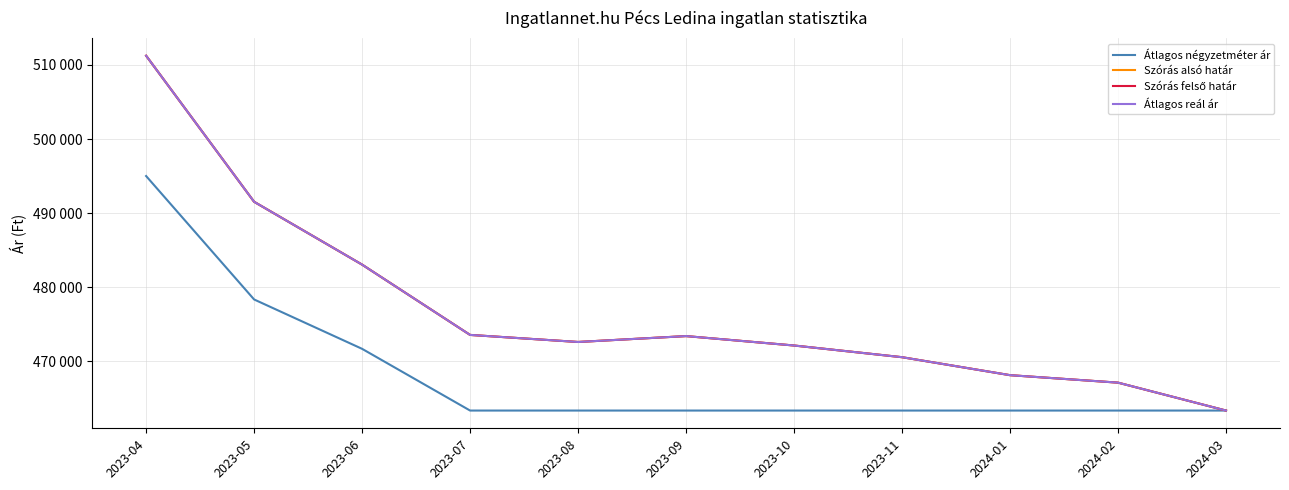

Reading left to right, extract all data points from this chart.

Átlagos négyzetméter ár: 495000	478333	471666	463333	463333	463333	463333	463333	463333	463333	463333
Szórás alsó határ: 511245	491523	483038	473546	472592	473387	472116	470537	468111	467101	463333
Szórás felső határ: 511245	491523	483038	473546	472592	473387	472116	470537	468111	467101	463333
Átlagos reál ár: 511245	491523	483038	473546	472592	473387	472116	470537	468111	467101	463333